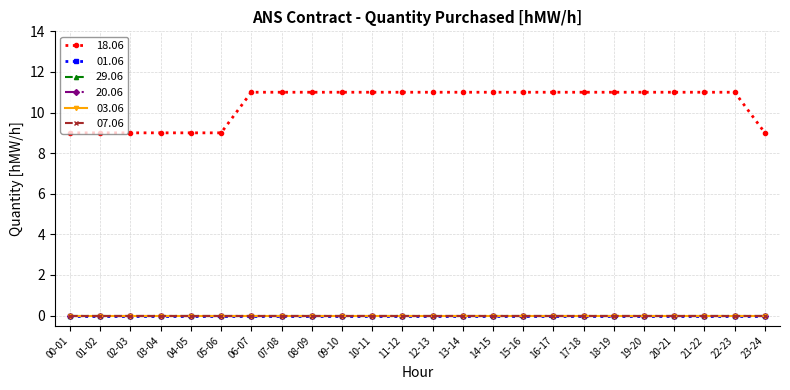

Reading left to right, extract all data points from this chart.

01.06: 0	0	0	0	0	0	0	0	0	0	0	0	0	0	0	0	0	0	0	0	0	0	0	0
18.06: 9	9	9	9	9	9	11	11	11	11	11	11	11	11	11	11	11	11	11	11	11	11	11	9
29.06: 0	0	0	0	0	0	0	0	0	0	0	0	0	0	0	0	0	0	0	0	0	0	0	0
20.06: 0	0	0	0	0	0	0	0	0	0	0	0	0	0	0	0	0	0	0	0	0	0	0	0
03.06: 0	0	0	0	0	0	0	0	0	0	0	0	0	0	0	0	0	0	0	0	0	0	0	0
07.06: 0	0	0	0	0	0	0	0	0	0	0	0	0	0	0	0	0	0	0	0	0	0	0	0